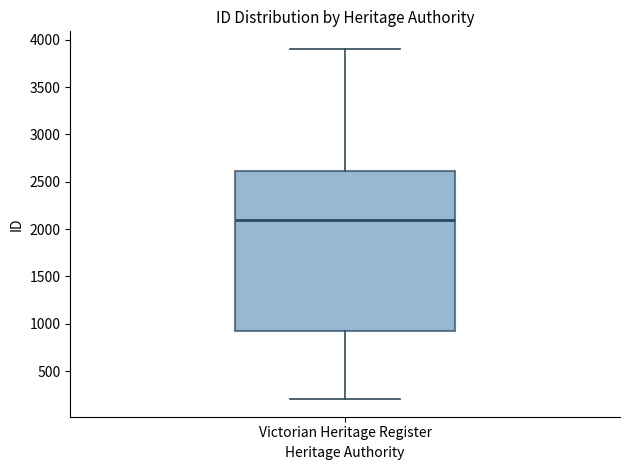

Transcribe this box plot: give where the median line is, the range the box spans, and where the two whiskers end, as read against the y-axis. The values are not printed on the chart, so give them approximately, as read against the axis.

median 2100, box 950 to 2600, whiskers 200 to 3900